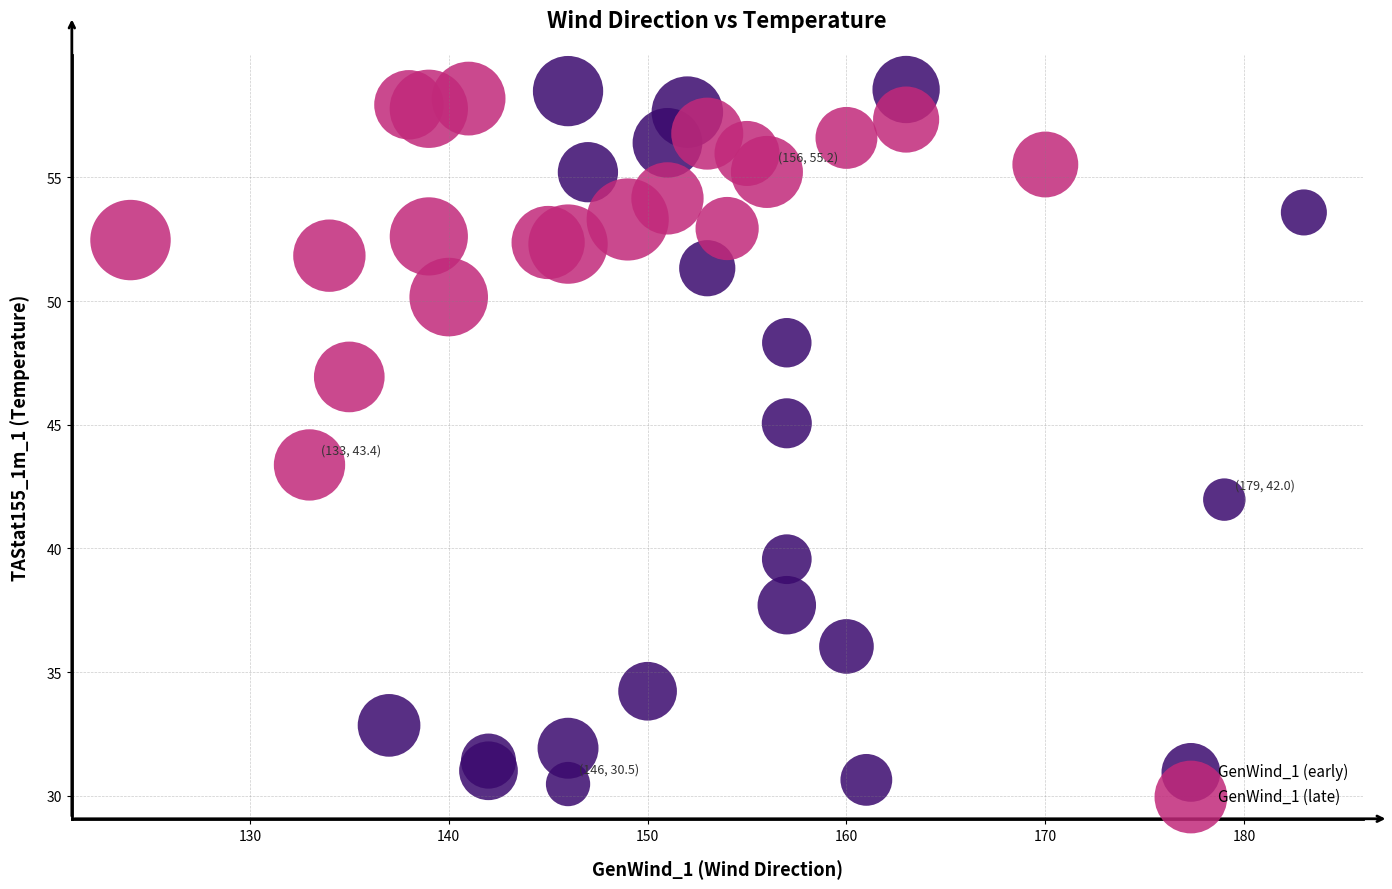

Which series has the widest spread of Y values?

GenWind_1 (early)